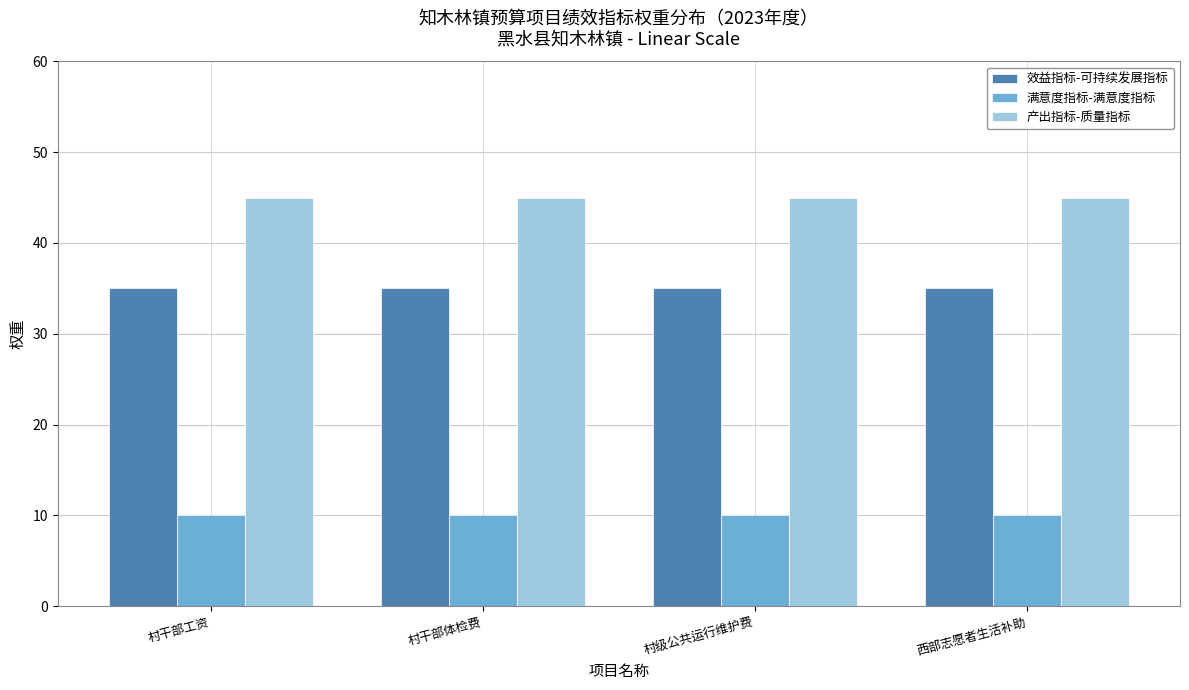

The value of 效益指标-可持续发展指标 at 村级公共运行维护费 is 24. True or false?

False